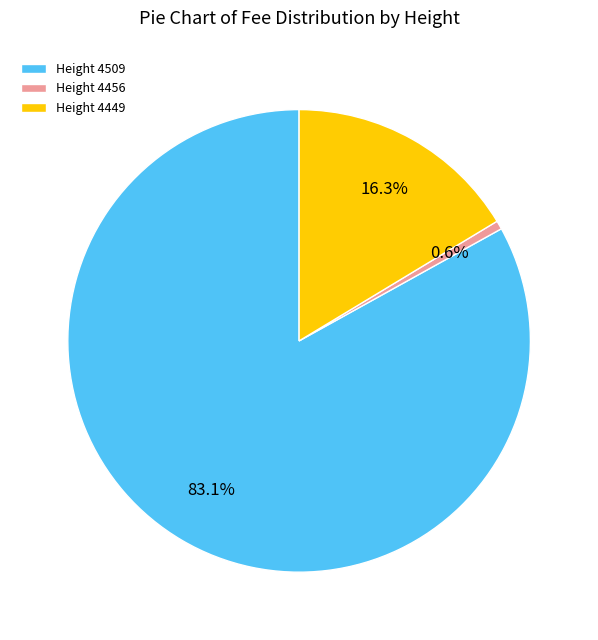

Which slice is the smallest?

Height 4456